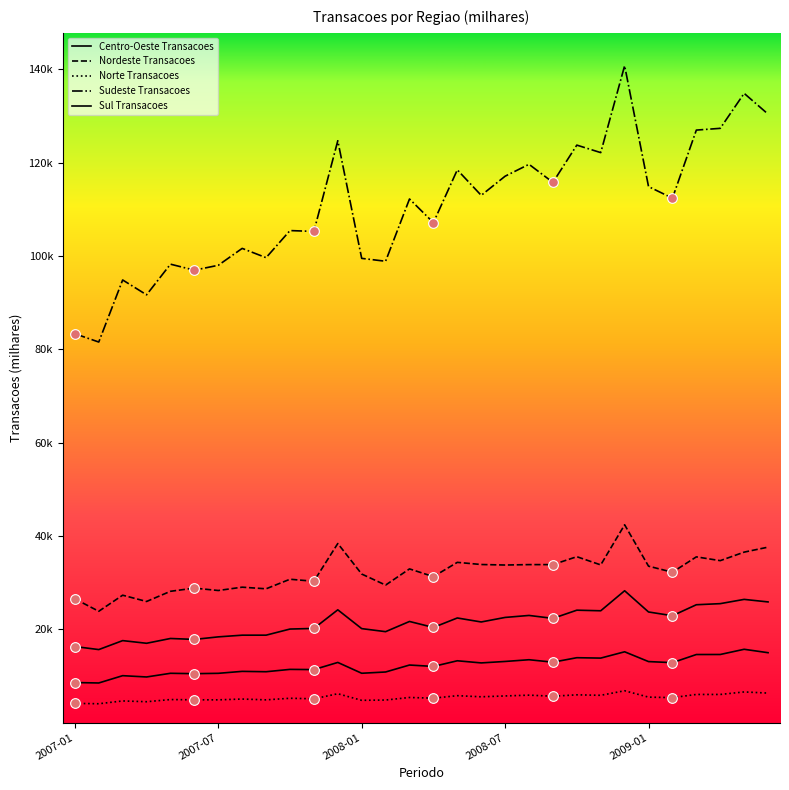

True or false: Nordeste Transacoes and Sul Transacoes intersect in this chart.

False